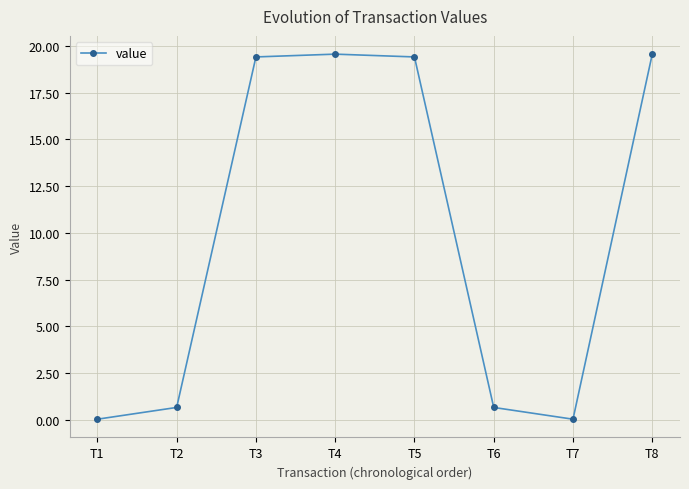

What is the difference between the maximum and second lowest values?

19.5